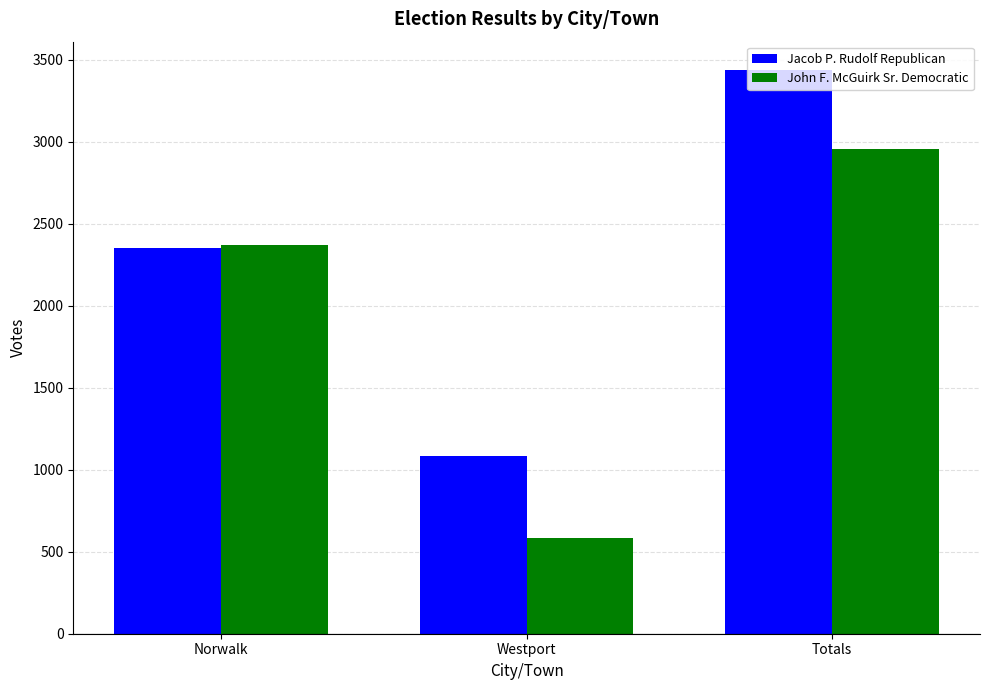

Which series changed the most between Norwalk and Westport?

John F. McGuirk Sr. Democratic